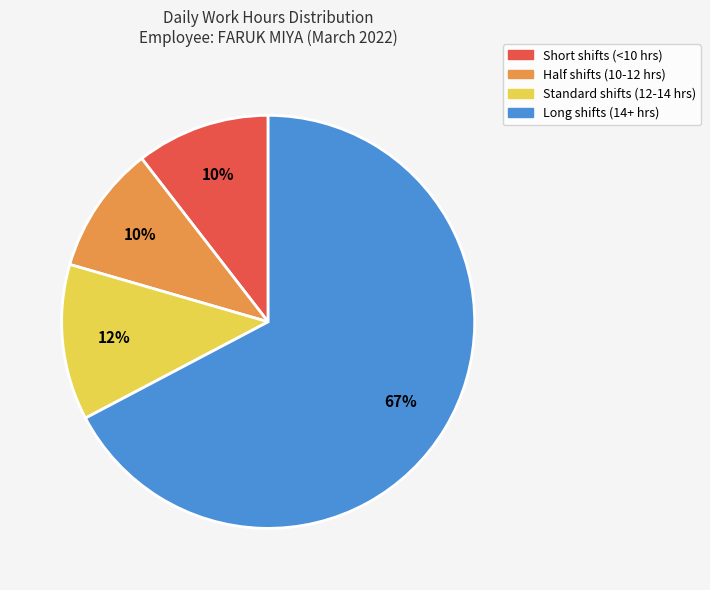

Is there any slice that represents more than half of the pie?

Yes